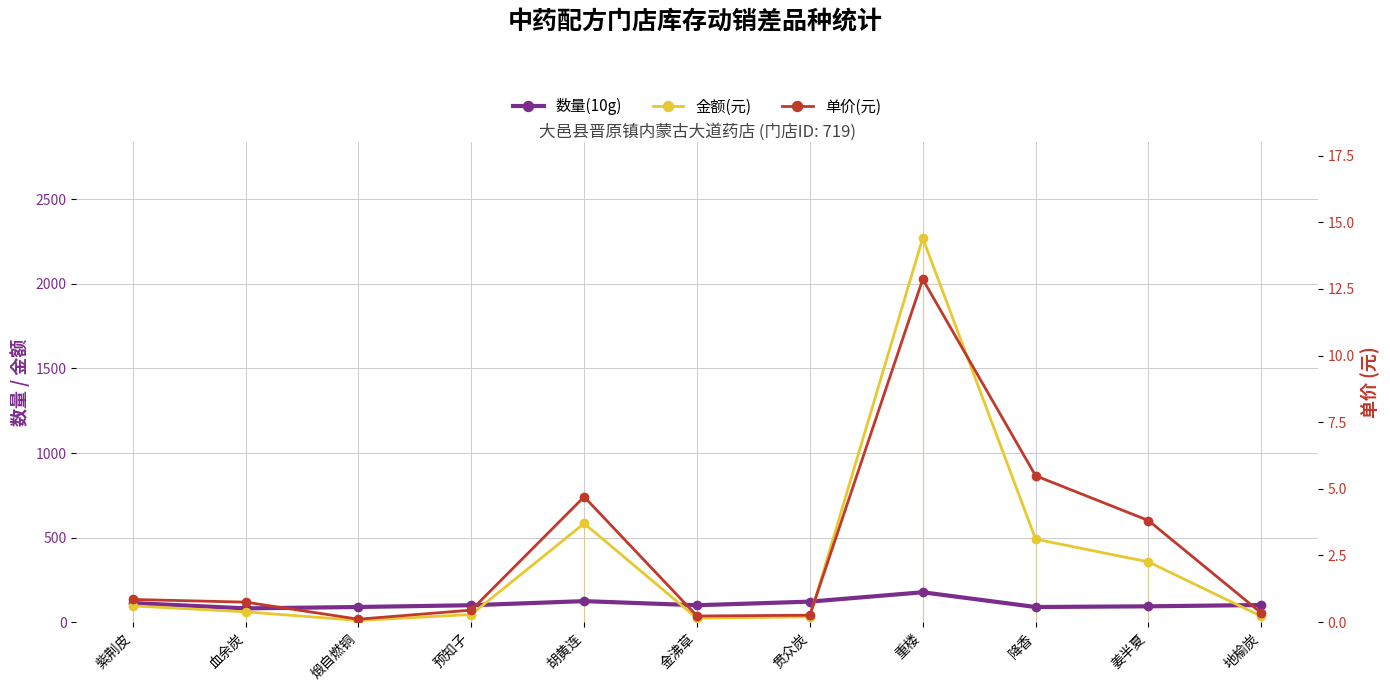

Reading left to right, extract all data points from this chart.

数量(10g): 113.0	81.3	89.5	100.0	124.2	100.0	121.2	176.6	89.4	93.5	101.3
金额(元): 96.0	61.0	9.8	45.0	583.7	23.0	31.5	2271.1	490.8	356.2	34.4
单价(元): 0.8	0.8	0.1	0.5	4.7	0.2	0.3	12.9	5.5	3.8	0.3